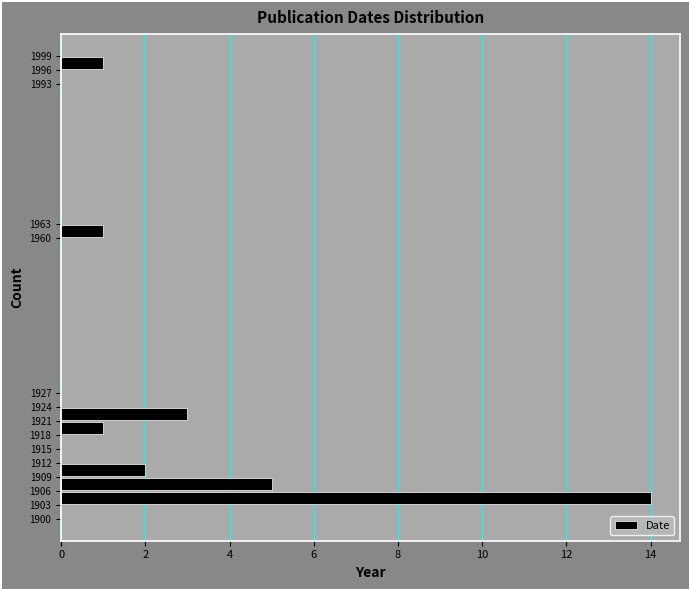

Which range on the y-axis has the longest bar?

1903 to 1906